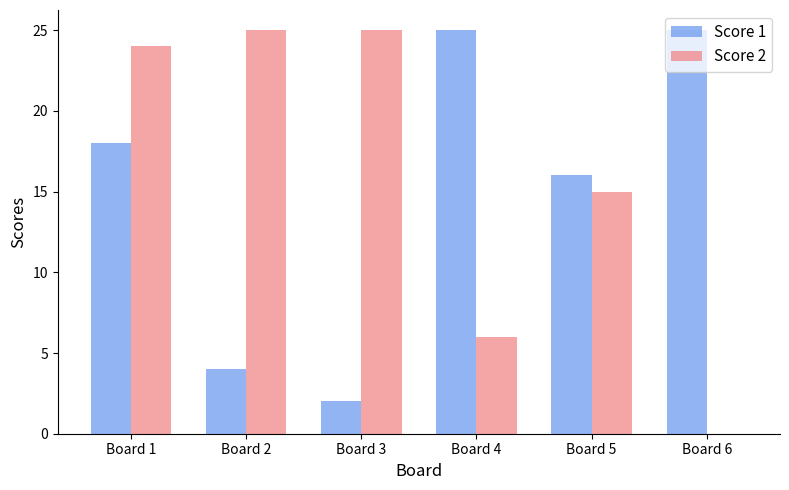

Which series changed the most between Board 1 and Board 2?

Score 1